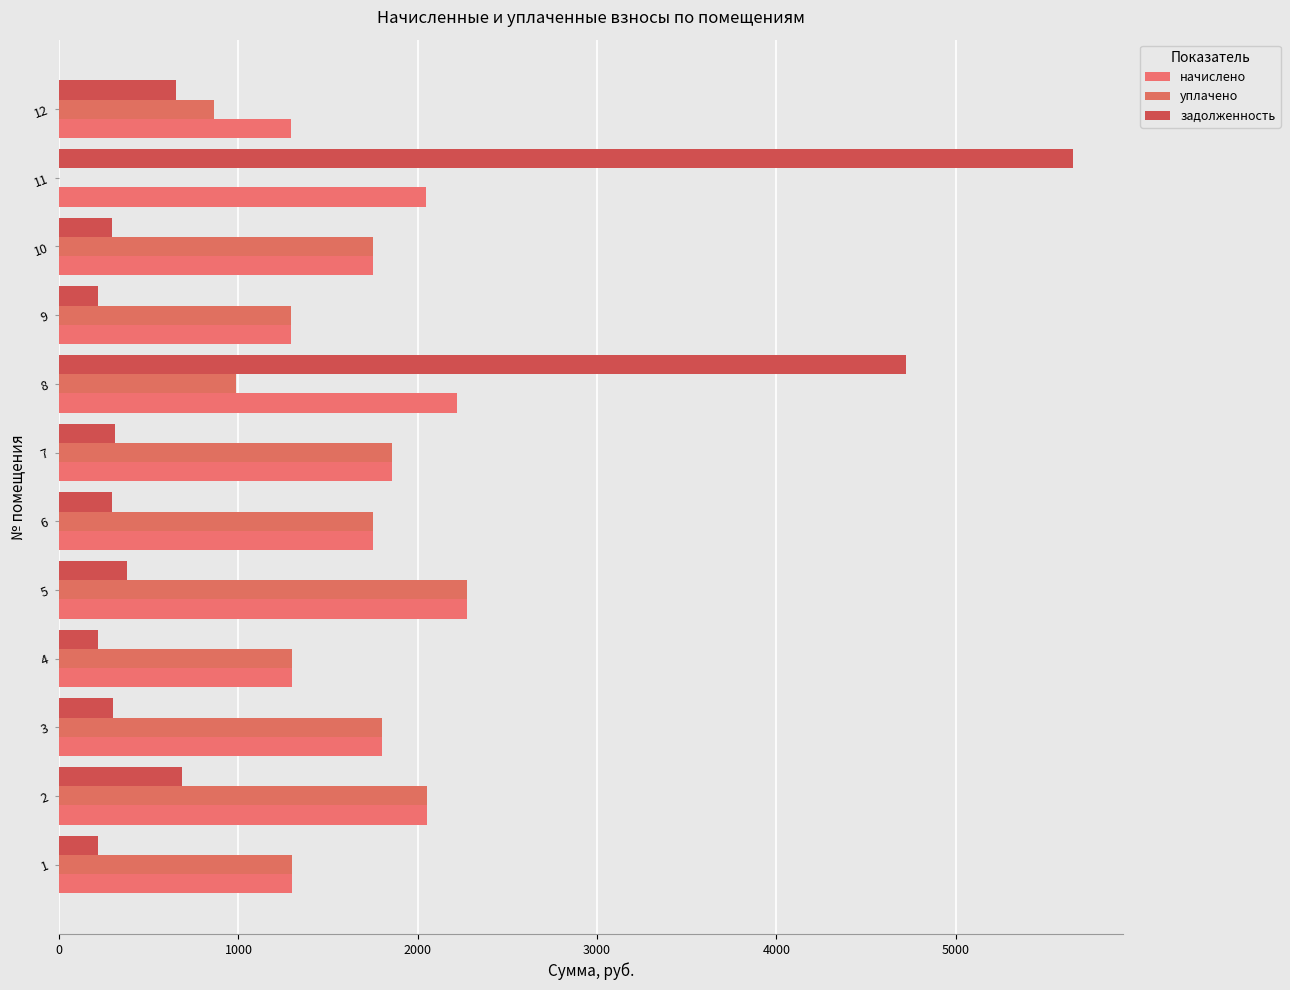

Rank the series by their average value, from lowest to highest.

задолженность, уплачено, начислено